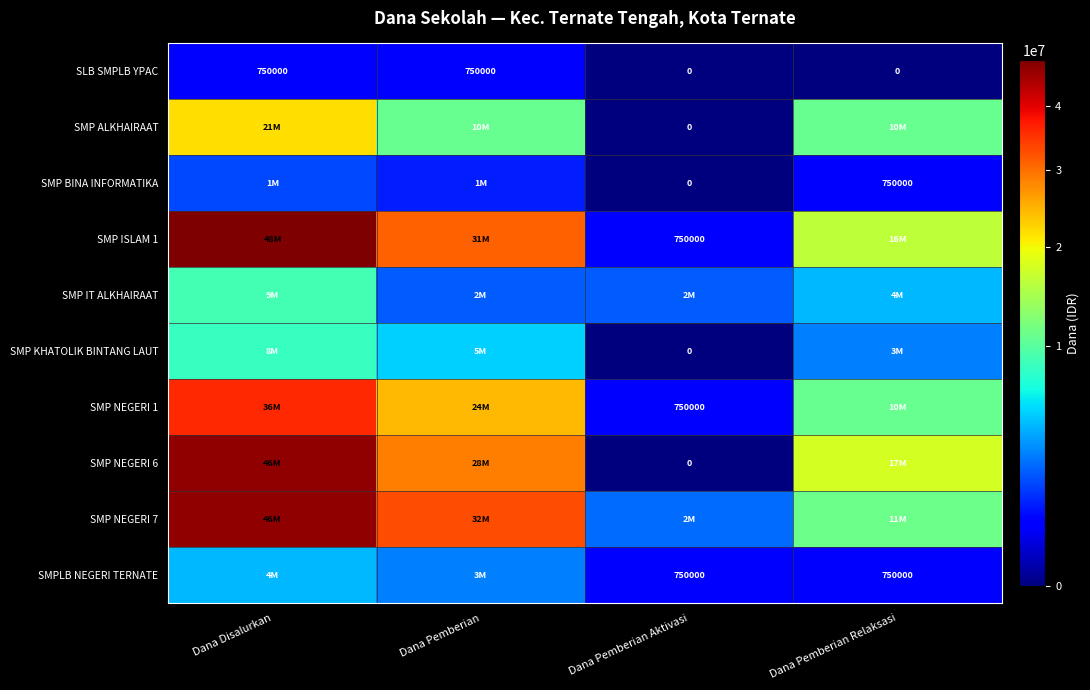

True or false: SLB SMPLB YPAC has a value of 0 at Dana Pemberian Relaksasi.

True